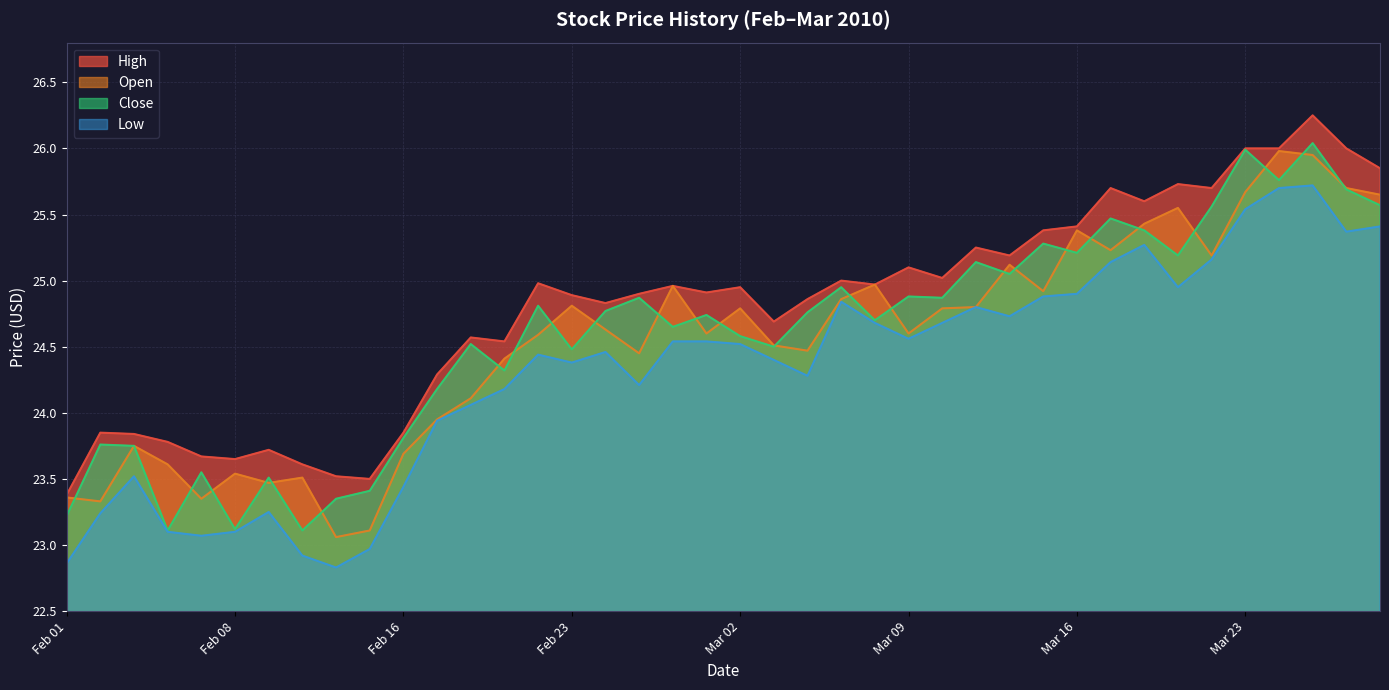

True or false: Open and High cross at least once.

False